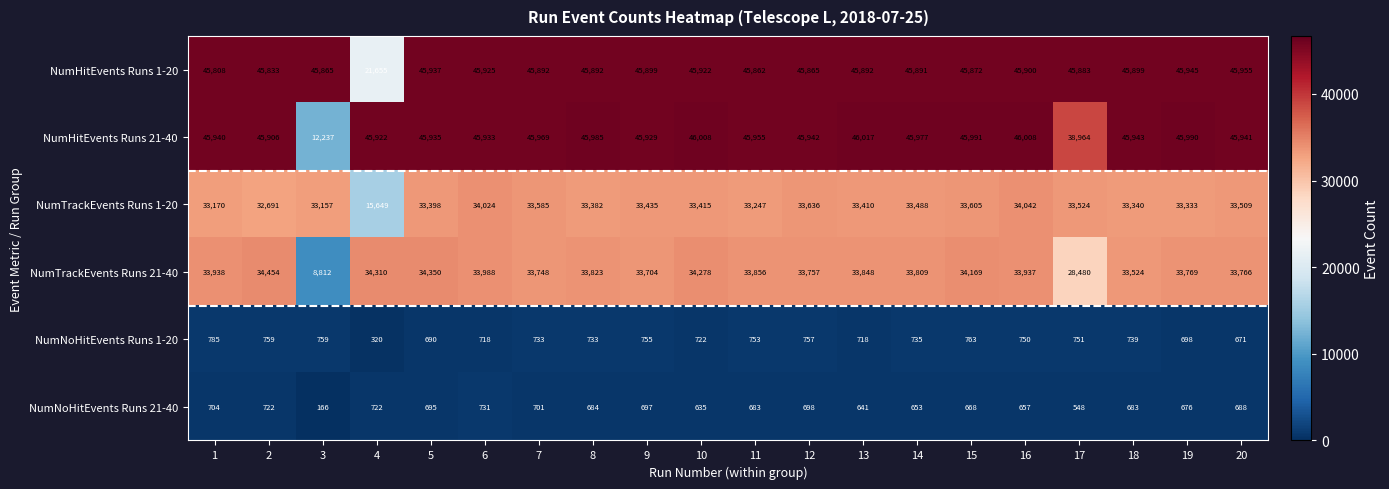

What value does the NumHitEvents Runs 1-20 series have at 1, to the nearest 50?

45800